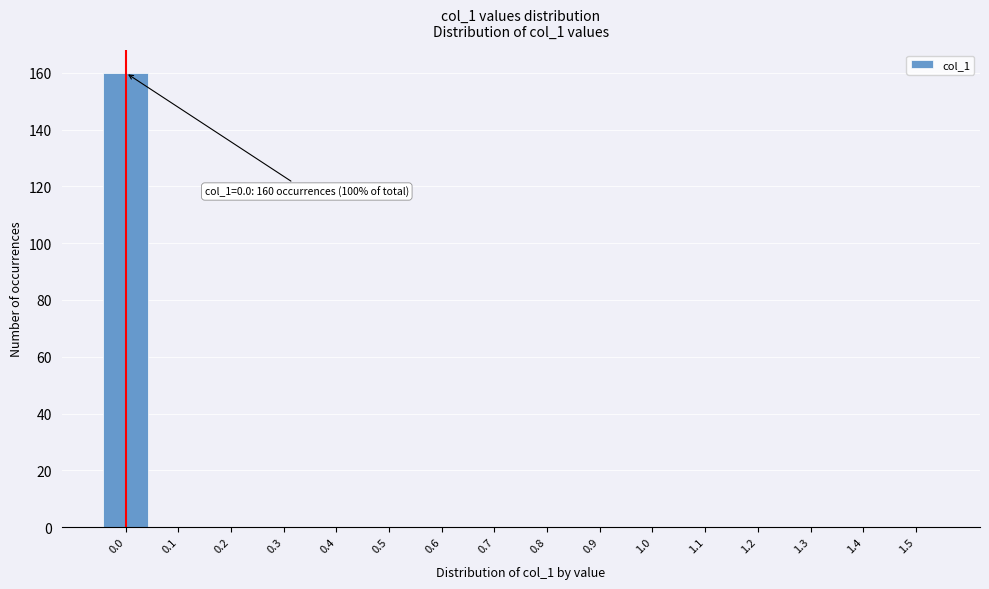

Reading left to right, transcribe all the data shown in this chart.

0.0=160	0.1=0	0.2=0	0.3=0	0.4=0	0.5=0	0.6=0	0.7=0	0.8=0	0.9=0	1.0=0	1.1=0	1.2=0	1.3=0	1.4=0	1.5=0